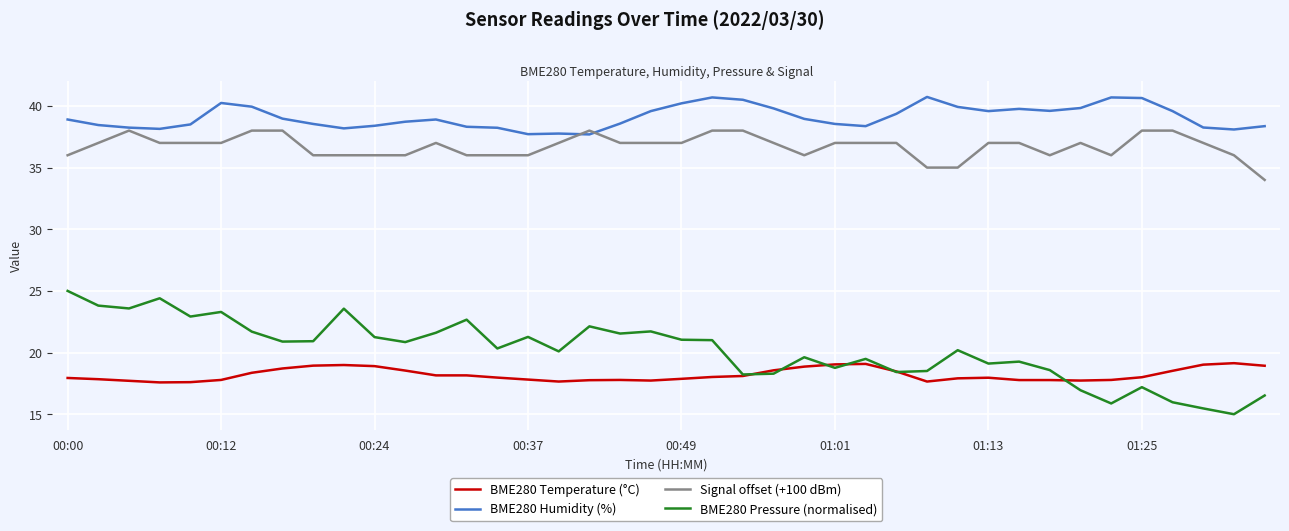

What is the minimum value shown in the chart?

15.0